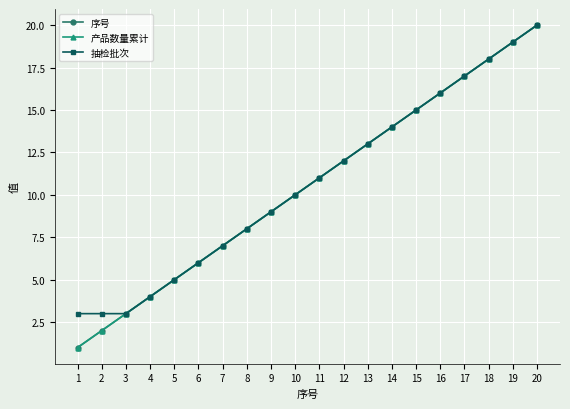

Is this an area chart (filled region under the line)?

No